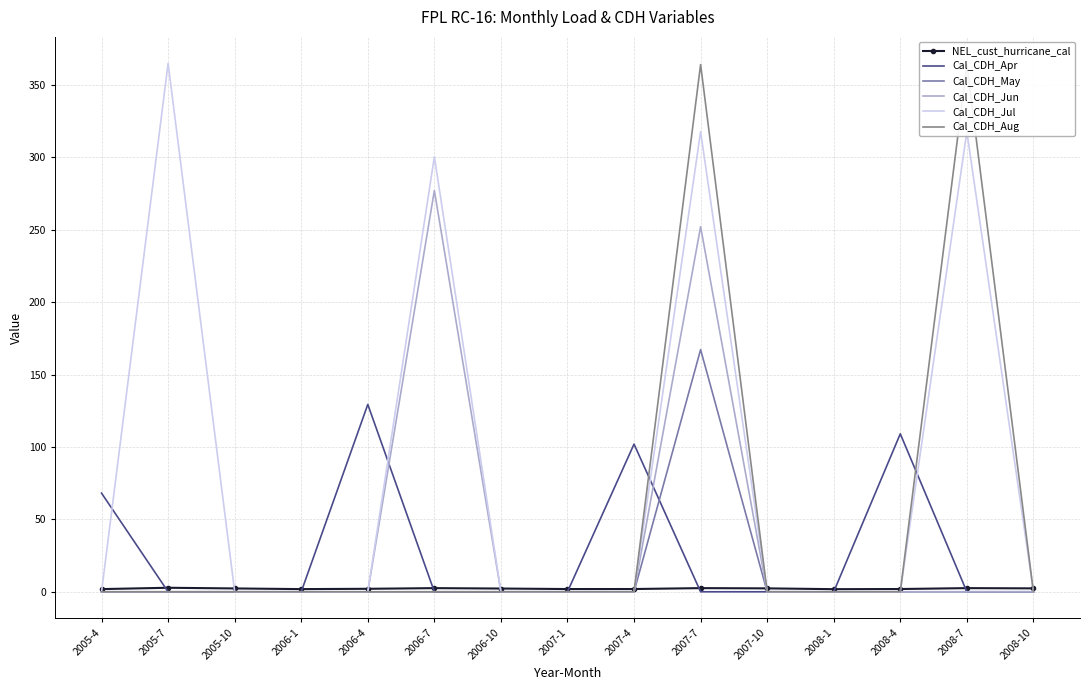

Is it true that Cal_CDH_Apr equals -57.2 at 2006-7?

False